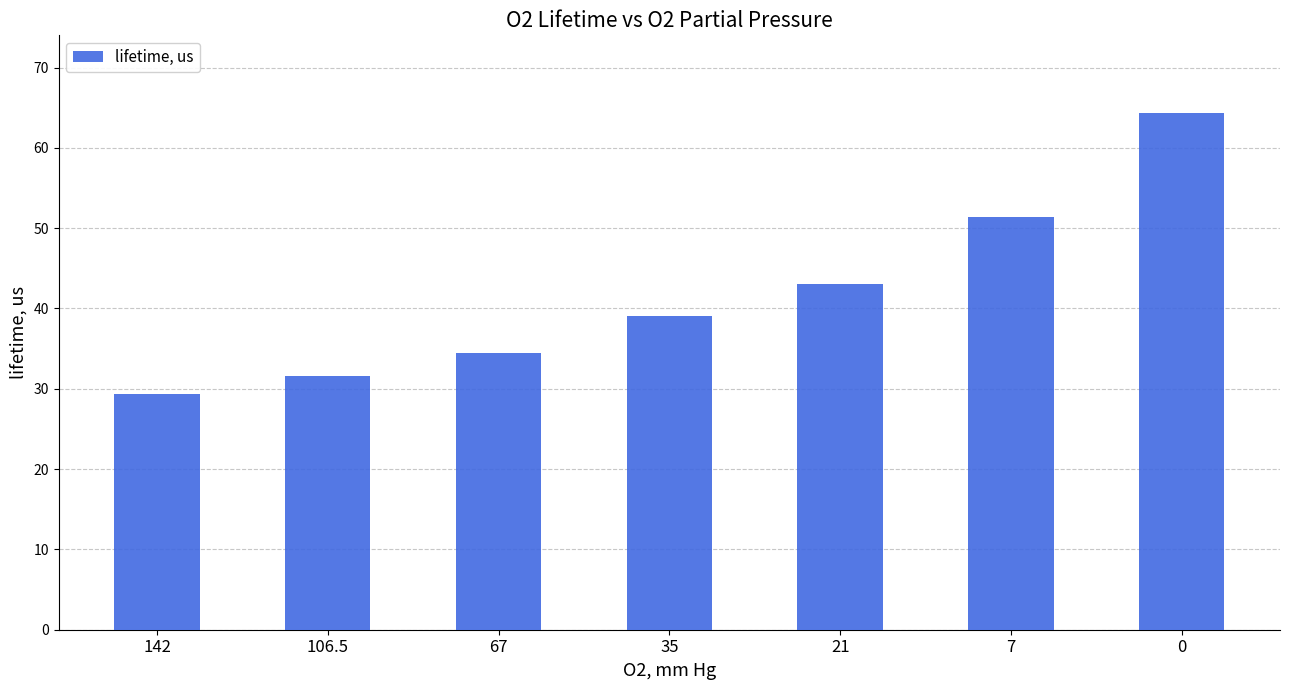

How many data points does each series have?

7